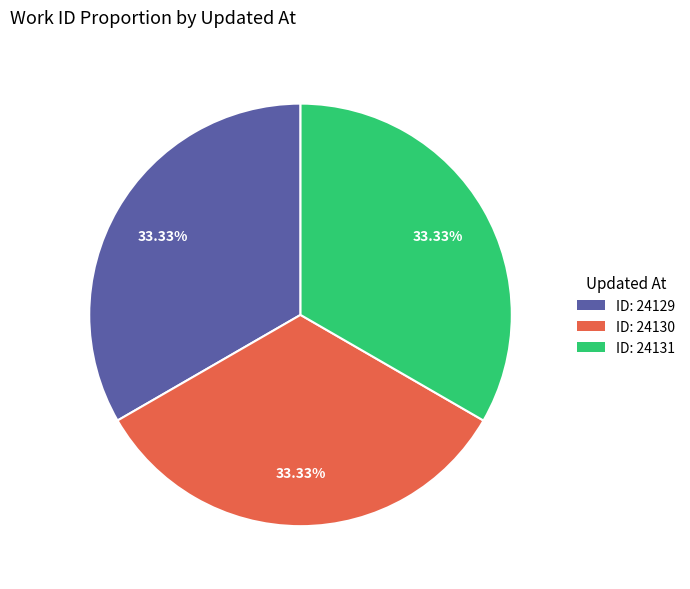

Does ID: 24131 account for over 50% of the chart?

No